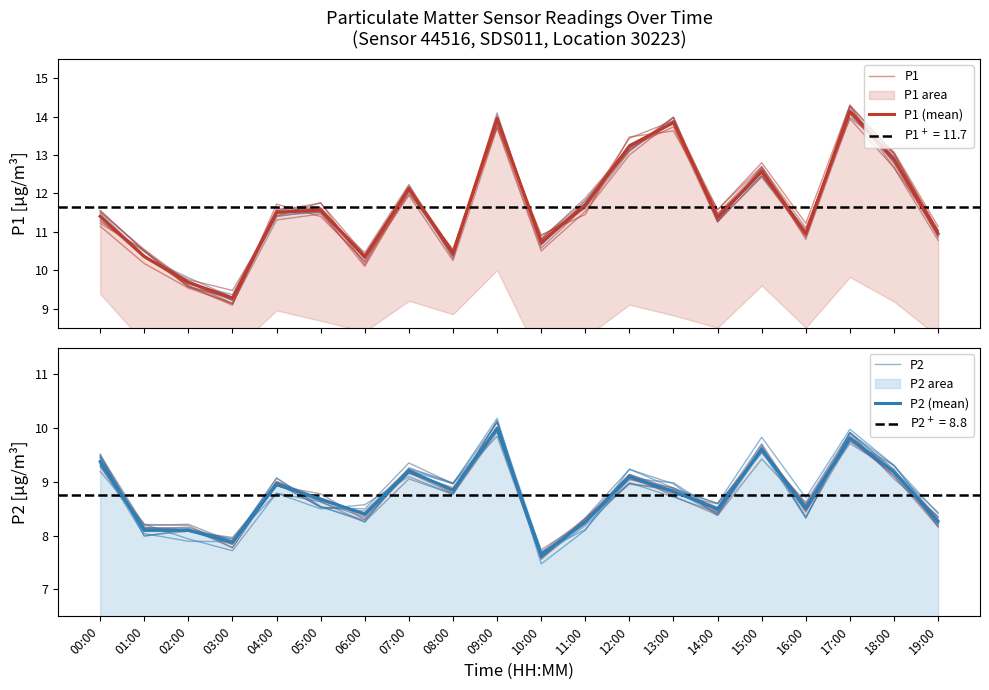

Where is the first local maximum for P1 (mean)?

05:00